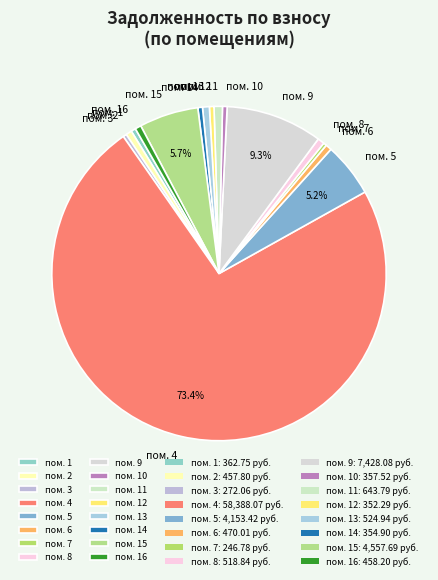

Which slice is the largest?

пом. 4